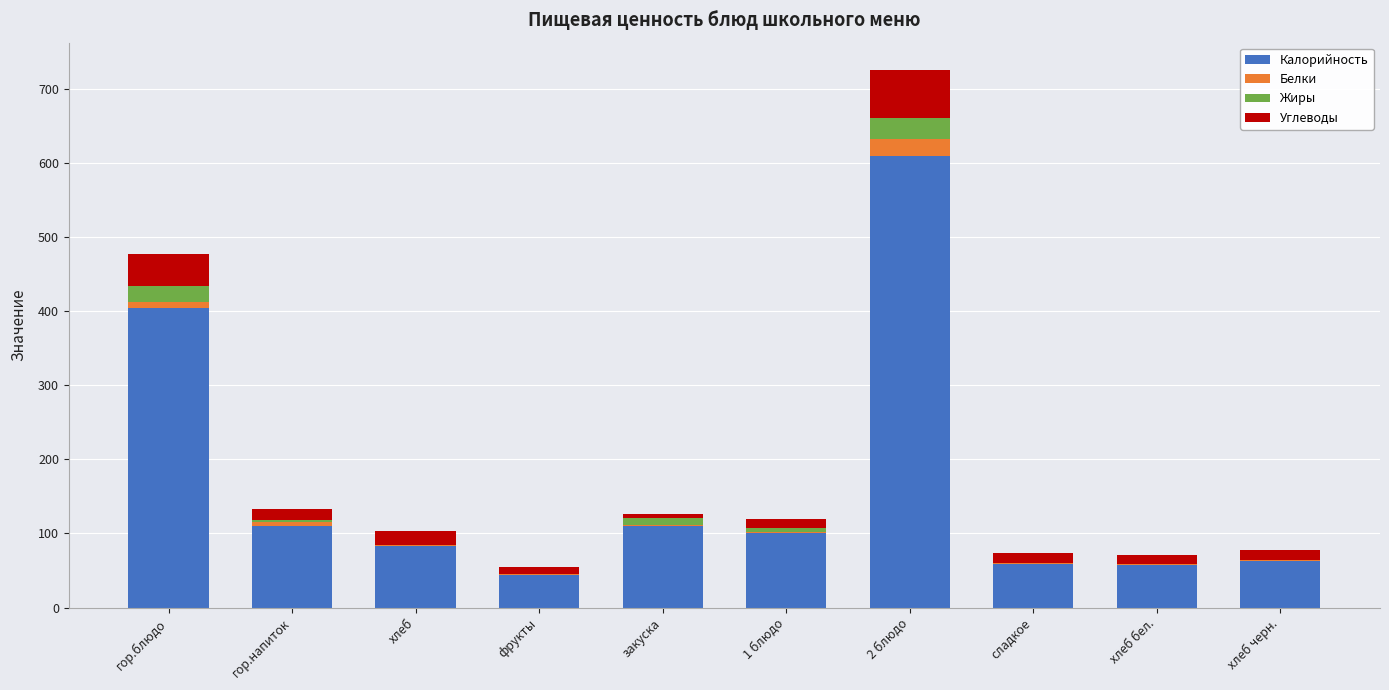

At which category is the sum across all series the highest?

2 блюдо